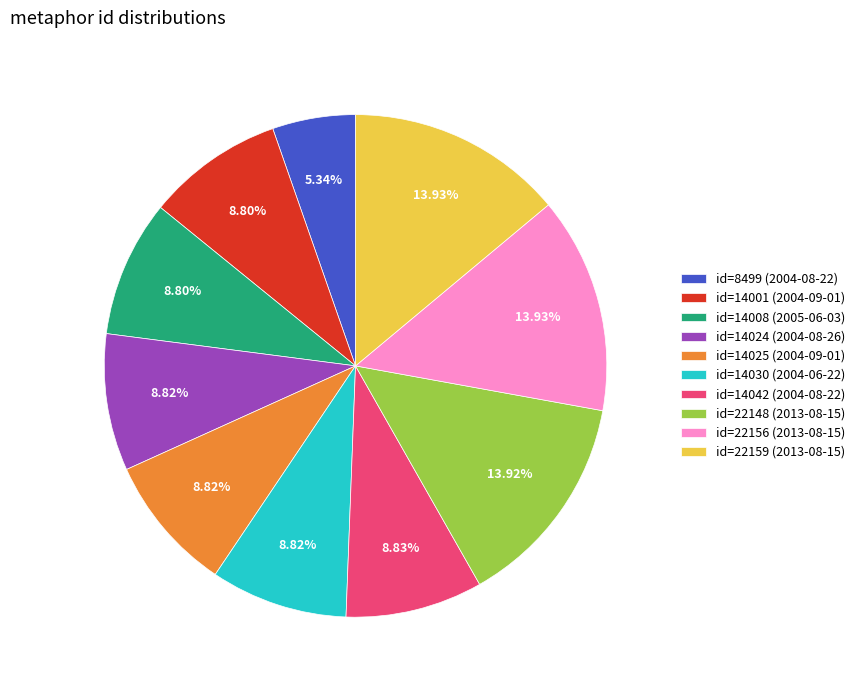

Which category has the smallest portion of the pie?

id=8499 (2004-08-22)